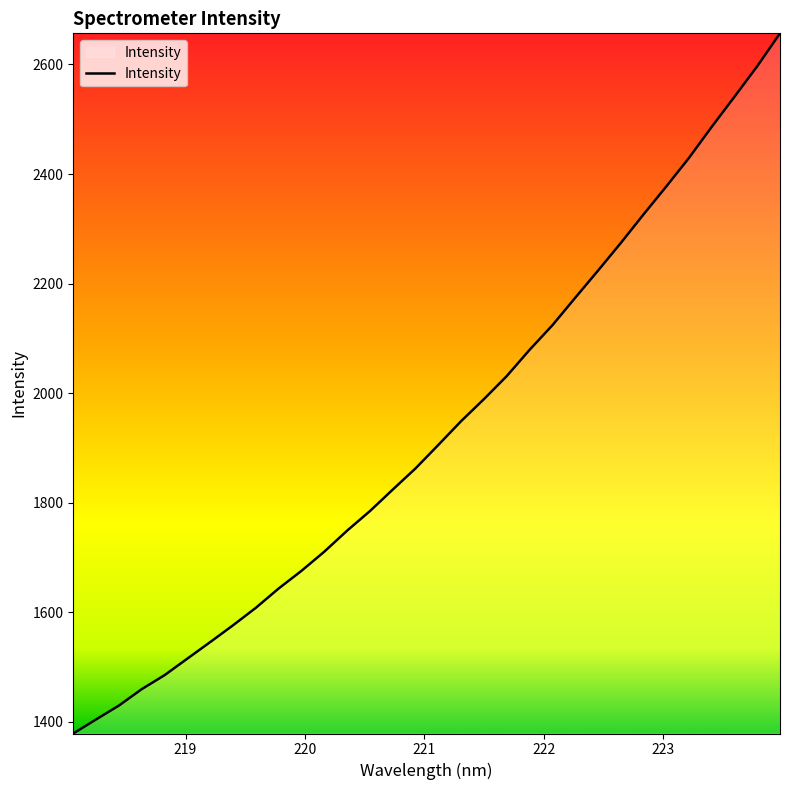

What is the difference between the maximum and minimum values?

1278.3